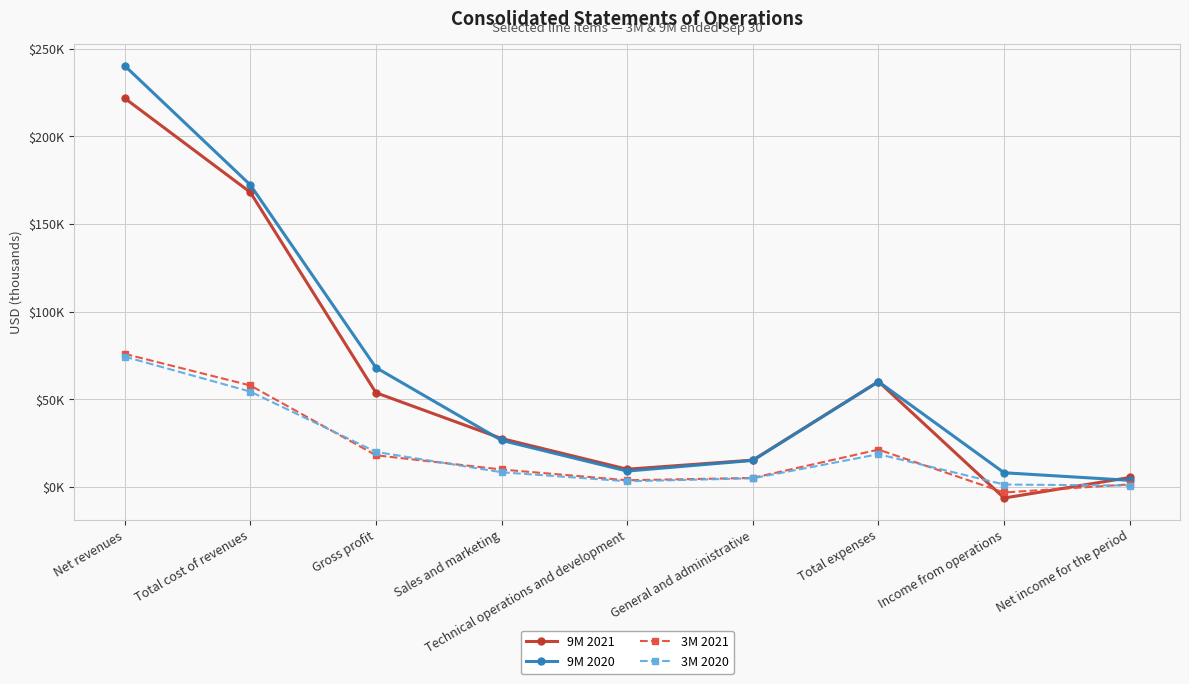

At which category is the sum across all series the highest?

Net revenues